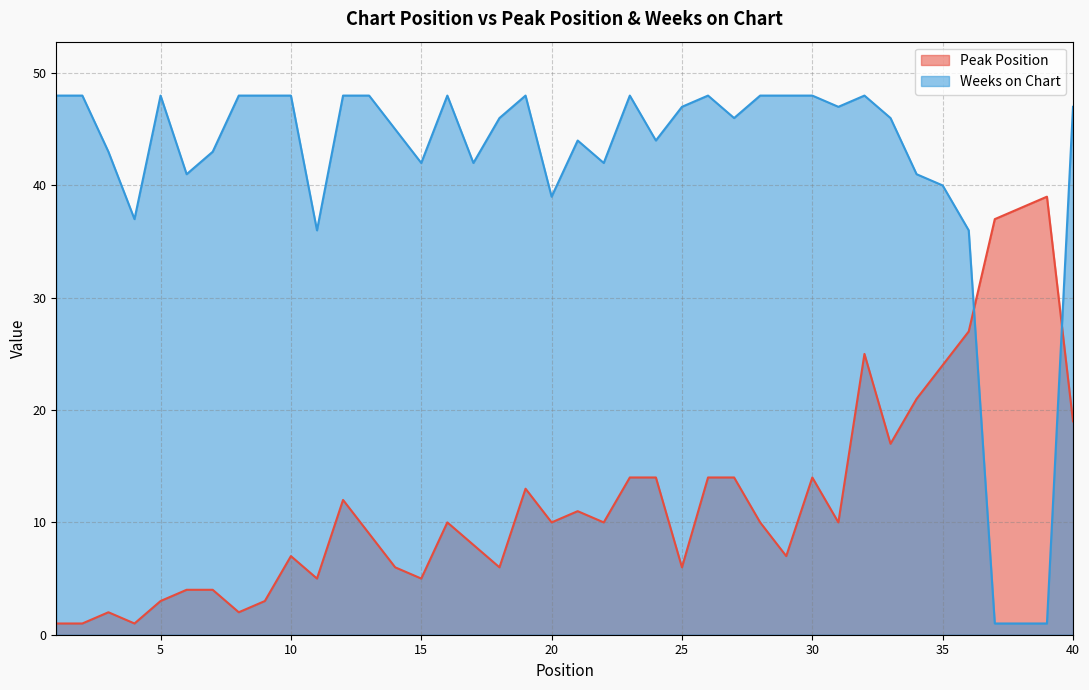

What is the difference between the maximum and minimum values in the Weeks on Chart series?

47